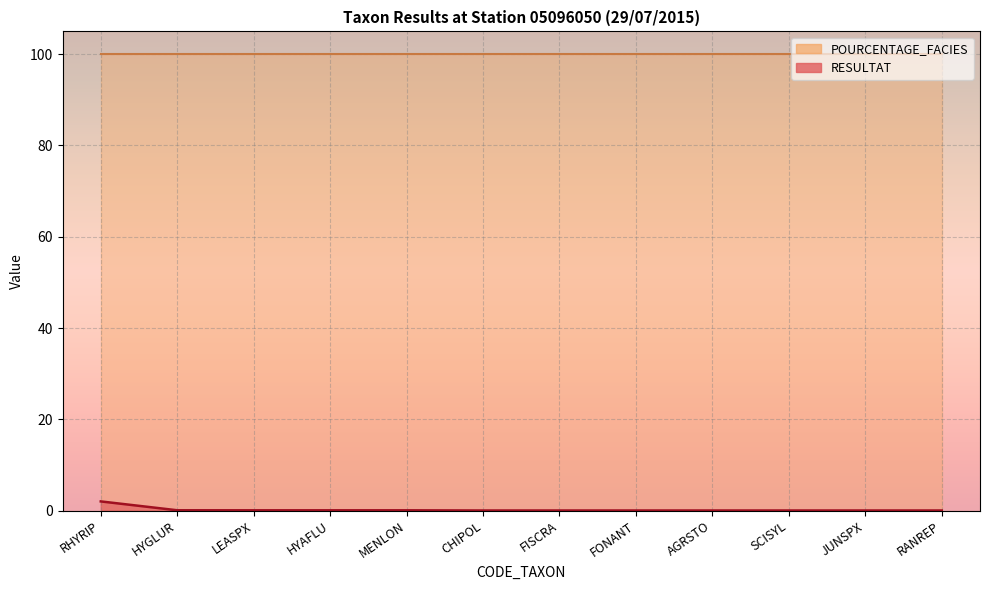

The chart shows a value of 0.0 at RANREP. True or false?

False